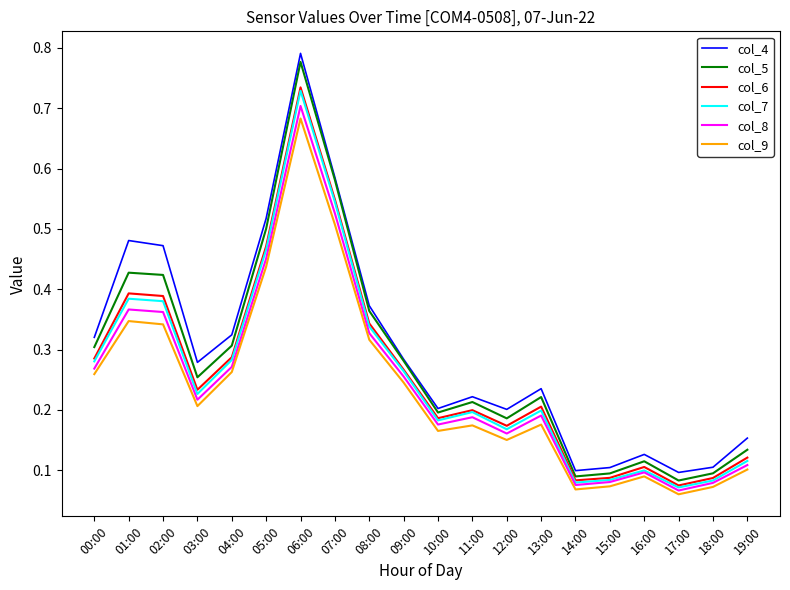

At which category does the chart reach its peak across all series?

06:00